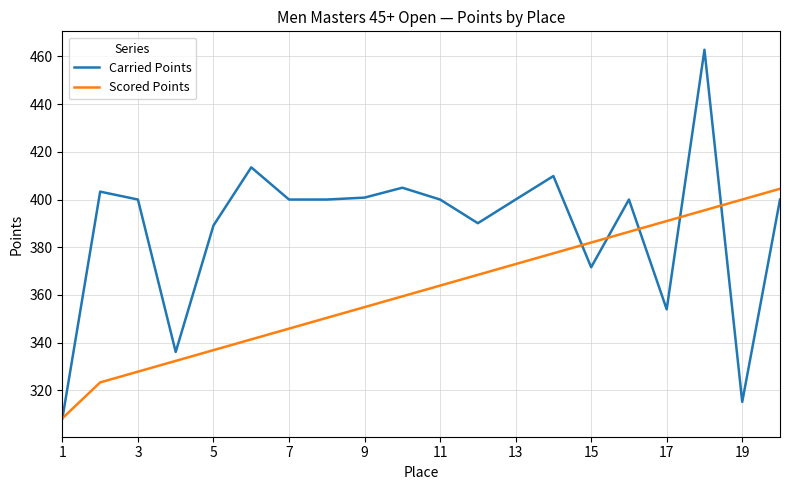

Rank the series by their maximum value, from highest to lowest.

Carried Points, Scored Points